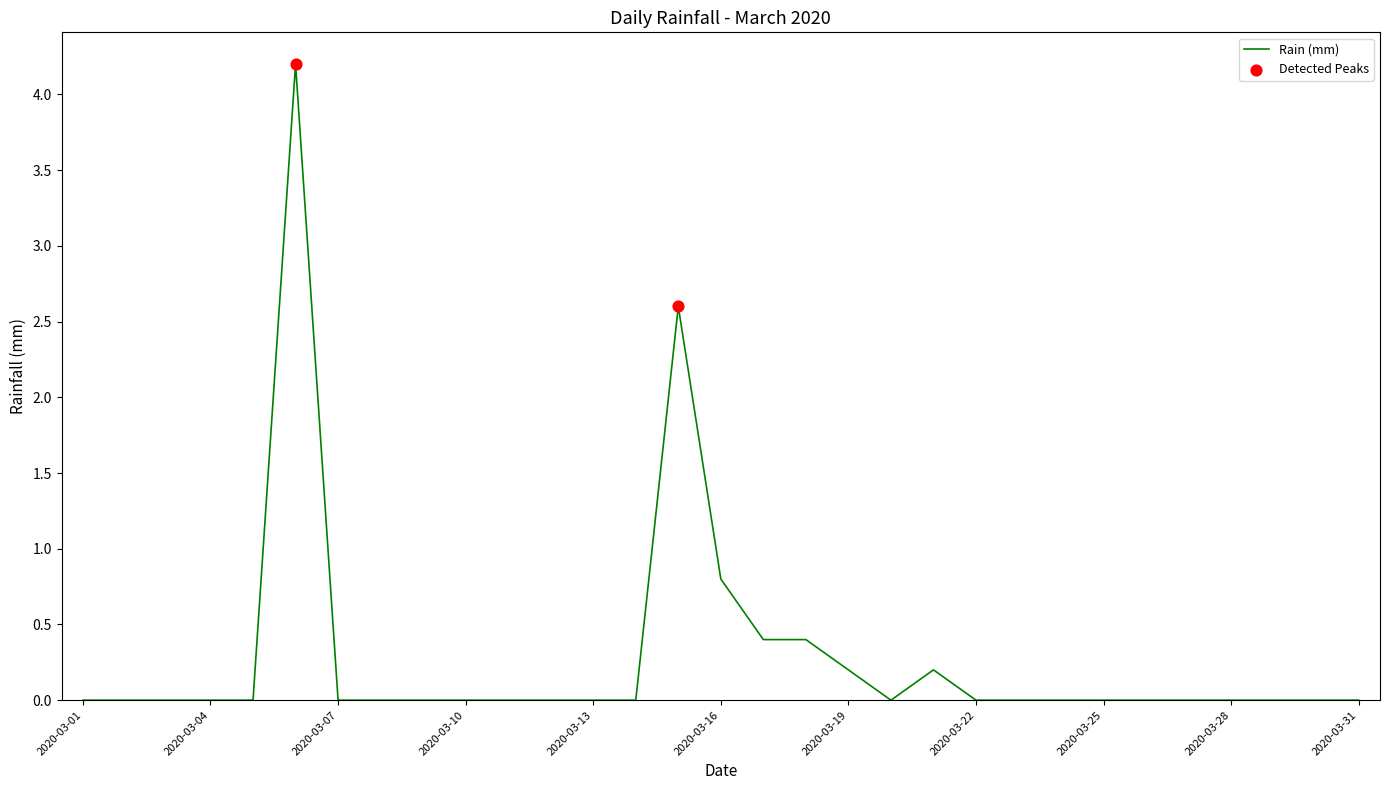

What is the maximum value shown in the chart?

4.2